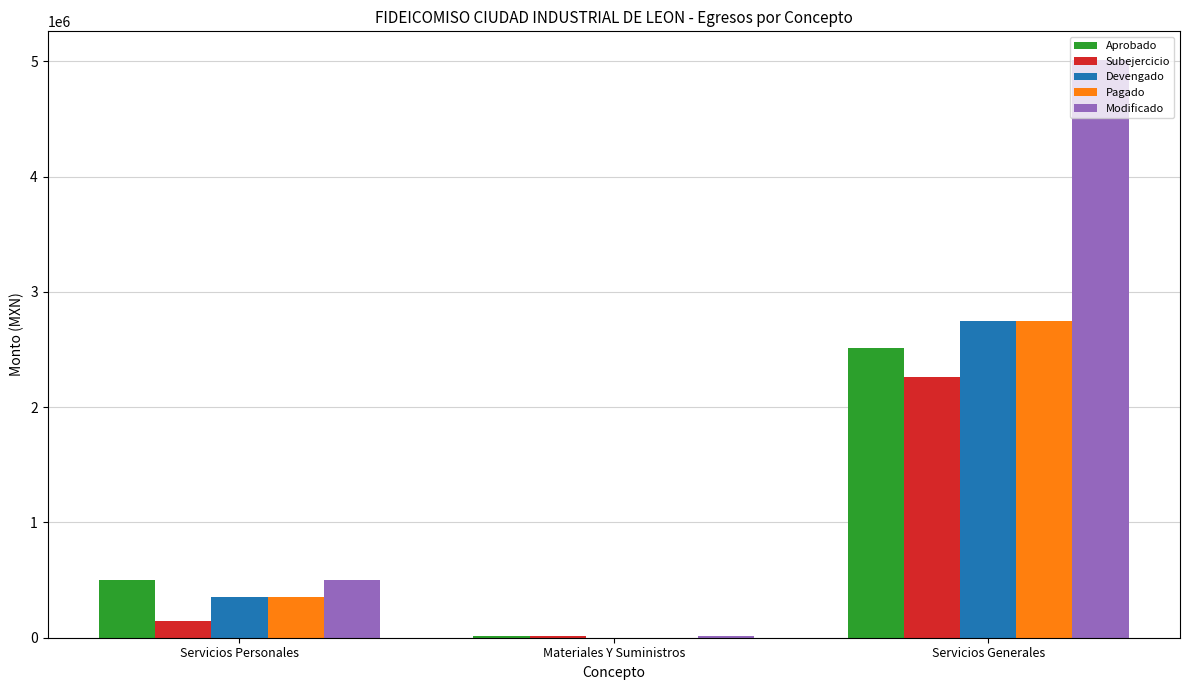

Reading right to left, list all the values displayed in this chart.

Aprobado: Servicios Generales=2510900.0	Materiales Y Suministros=11500.0	Servicios Personales=500900.0
Subejercicio: Servicios Generales=2265190.2	Materiales Y Suministros=11017.1	Servicios Personales=145508.8
Devengado: Servicios Generales=2745709.8	Materiales Y Suministros=482.9	Servicios Personales=355391.2
Pagado: Servicios Generales=2745709.8	Materiales Y Suministros=482.9	Servicios Personales=355391.2
Modificado: Servicios Generales=5010900.0	Materiales Y Suministros=11500.0	Servicios Personales=500900.0